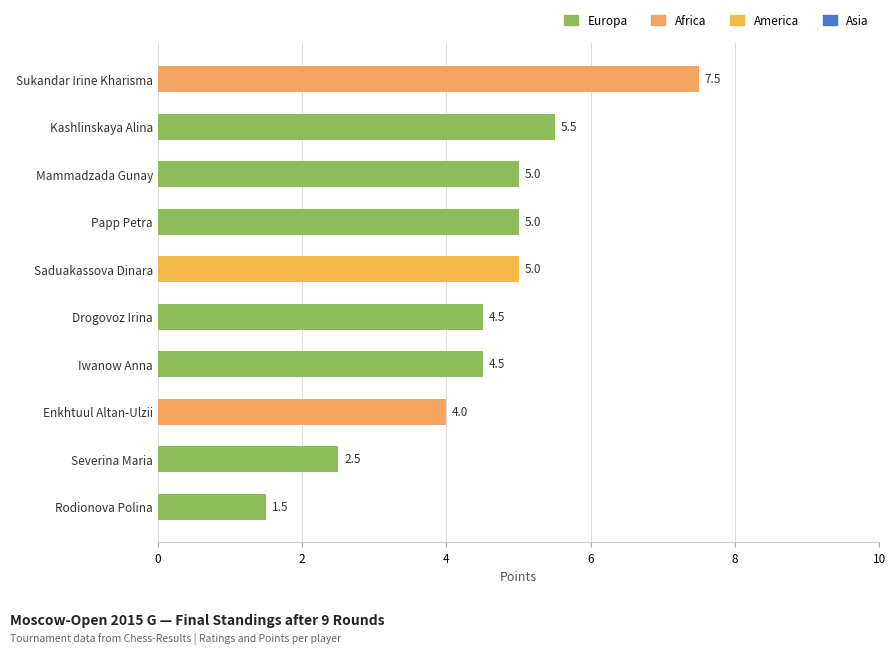

The chart shows a value of 5.6 at Enkhtuul Altan-Ulzii. True or false?

False